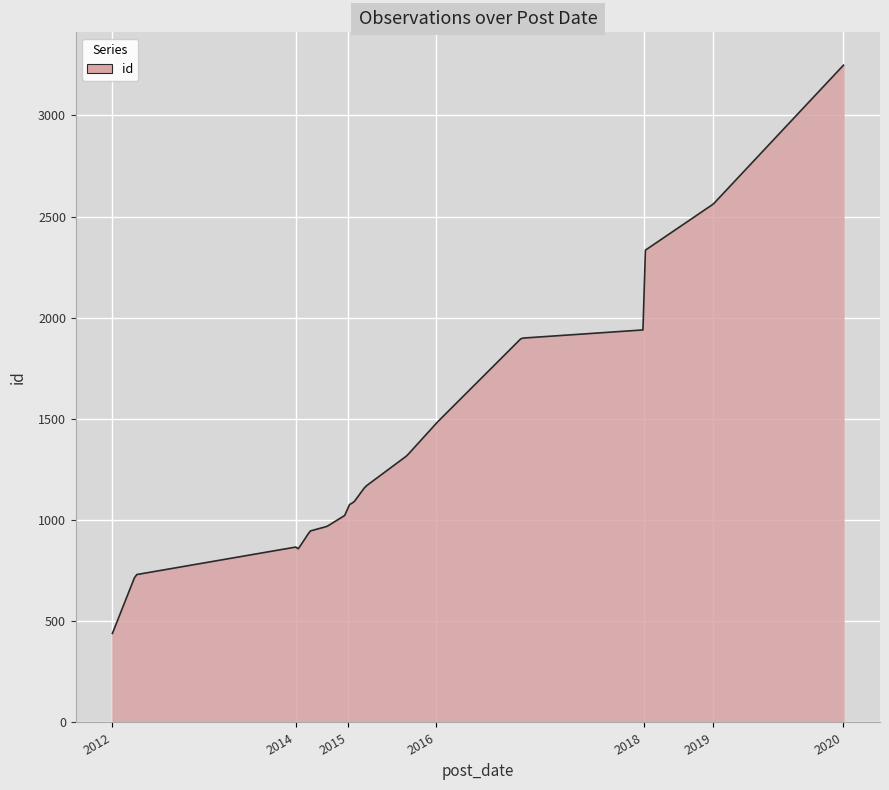

True or false: the data has more than 0 interior local peaks.

True